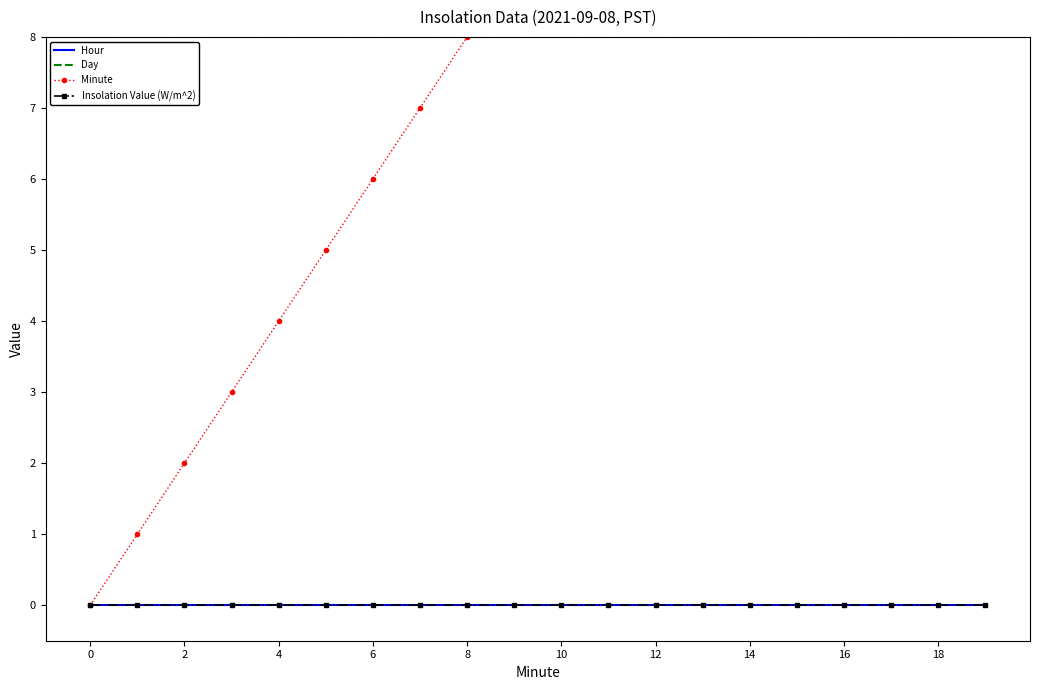

Rank the series at 18 from lowest to highest value.

Hour, Insolation Value (W/m^2), Day, Minute